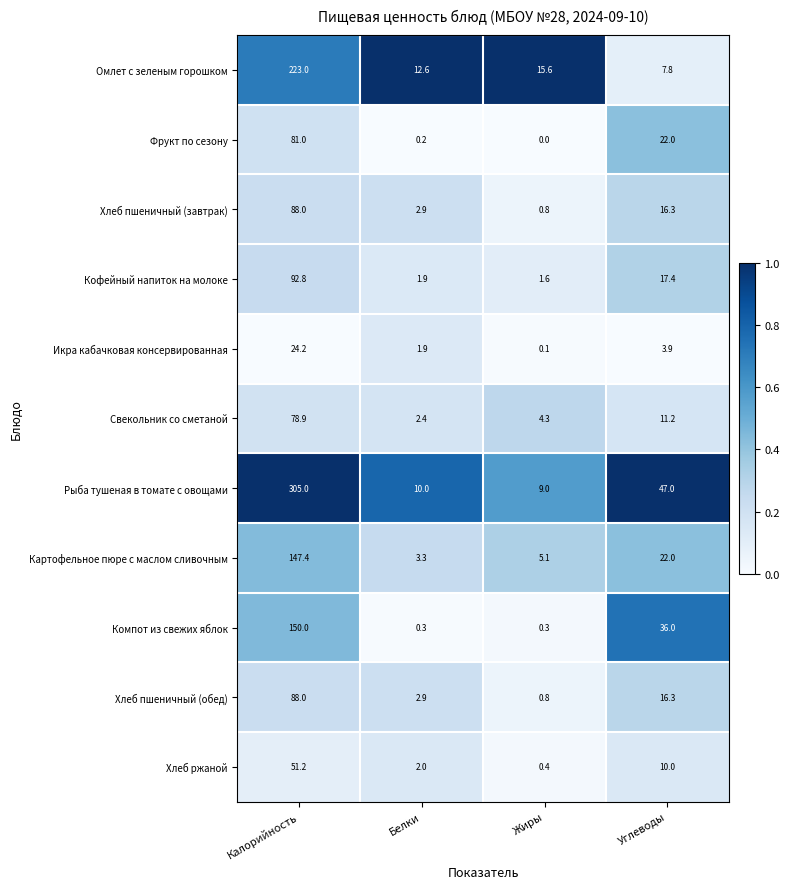

At which label is Компот из свежих яблок closest to 75?

Углеводы